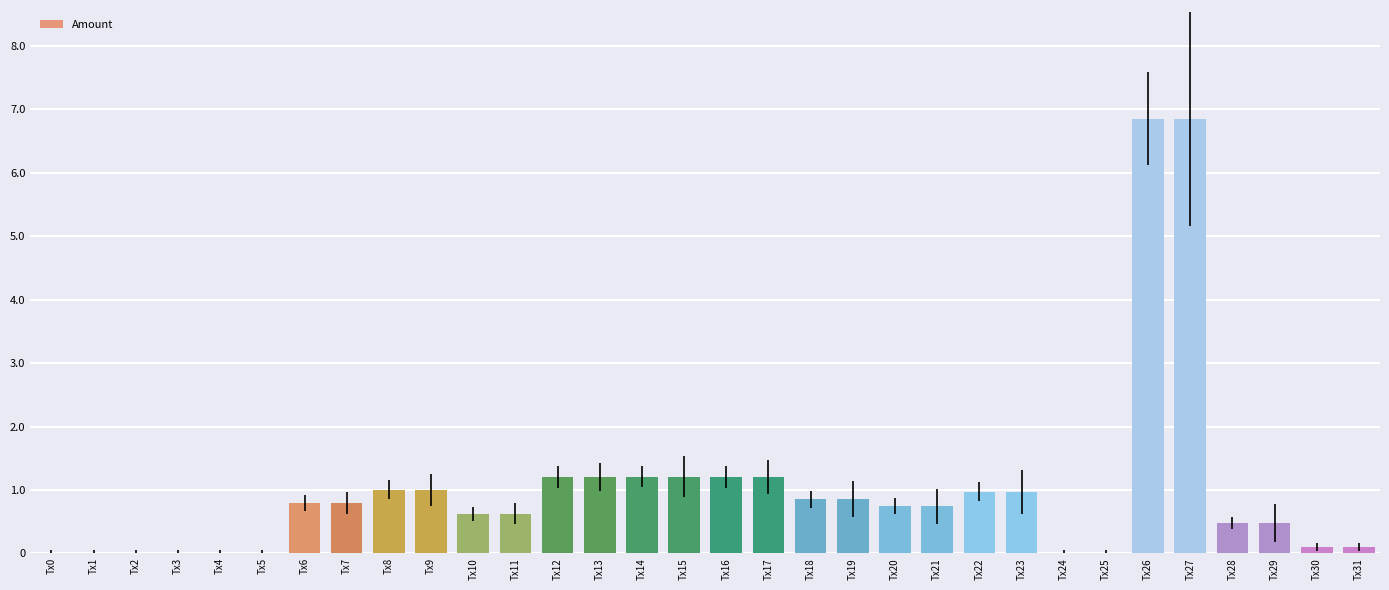

At which label is the value closest to 34263?

Tx15